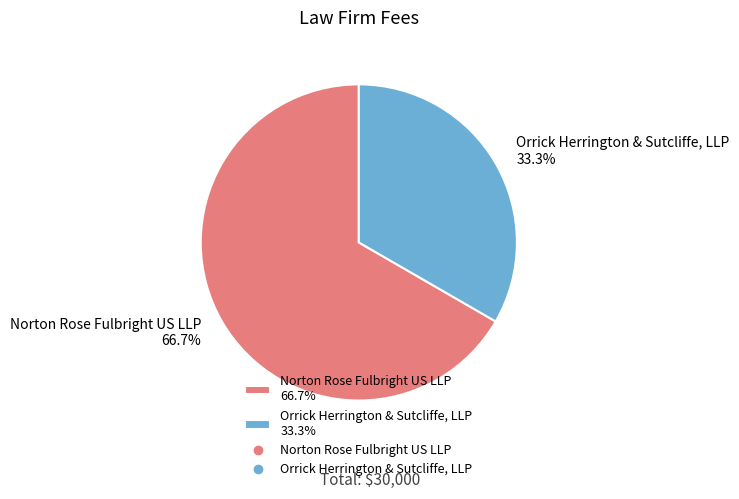

Count the number of slices in the pie.

2